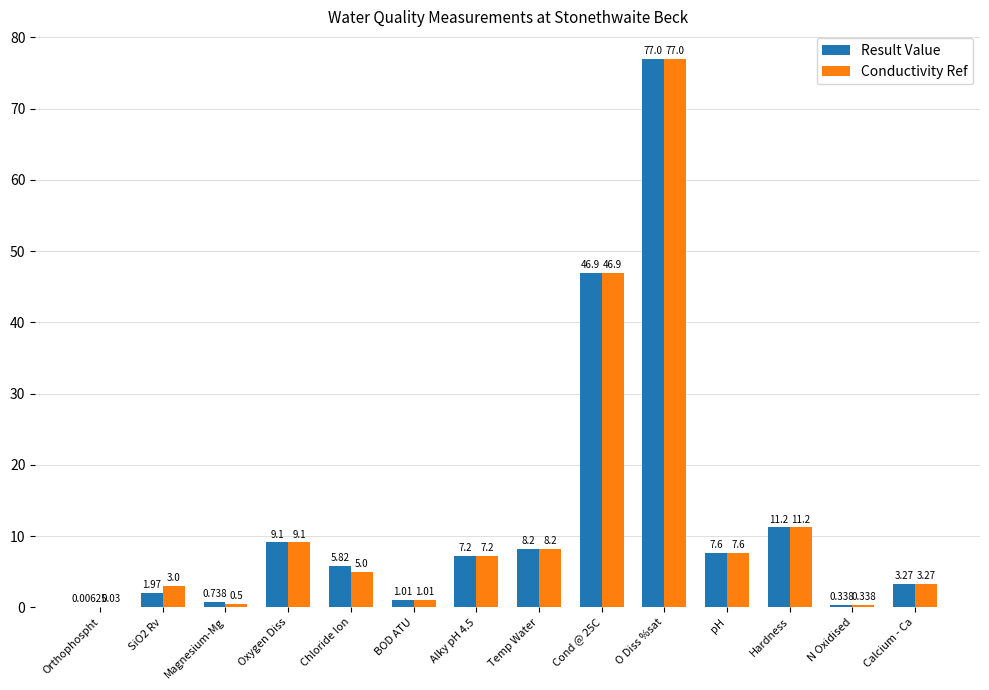

Which series has the widest spread of values?

Result Value